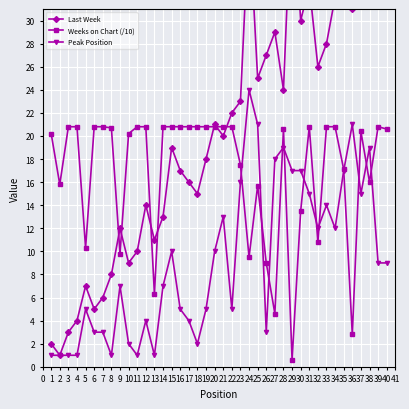

The Peak Position series shows 2.5 at 5. True or false?

False